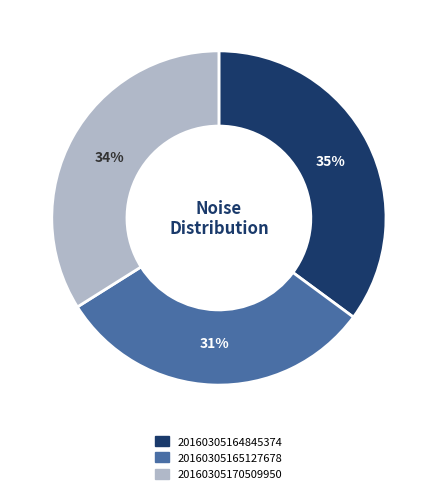

What is the smallest slice in the pie chart?

20160305165127678